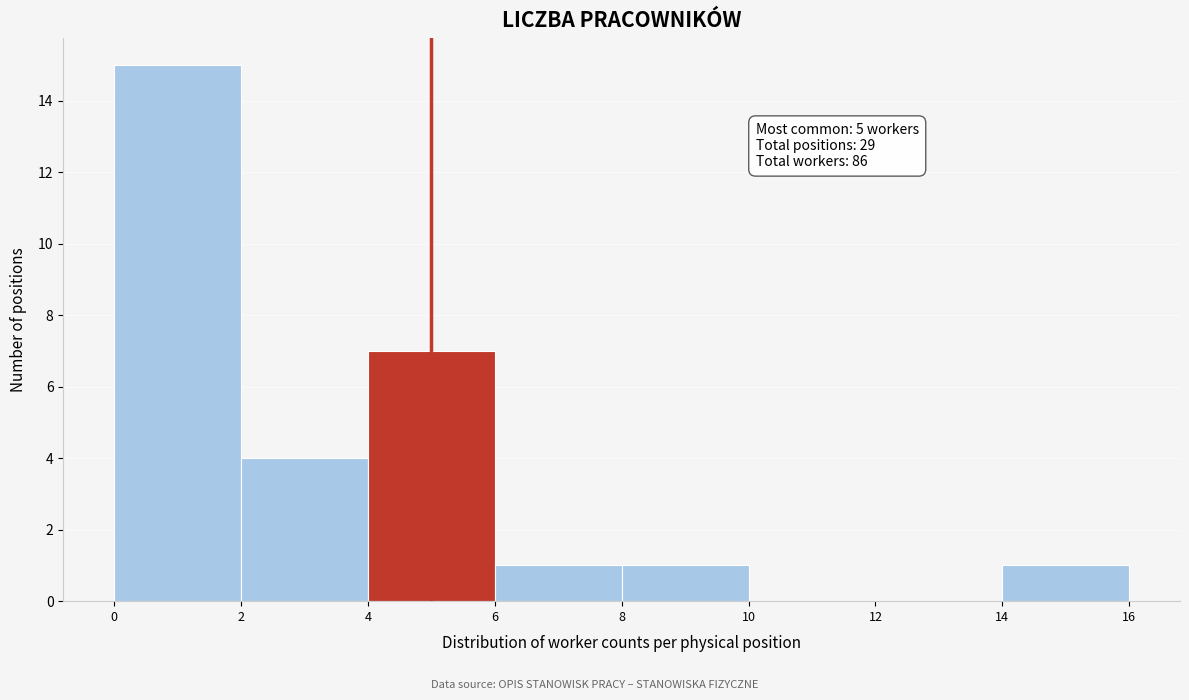

Which range on the x-axis has the tallest bar?

0 to 2